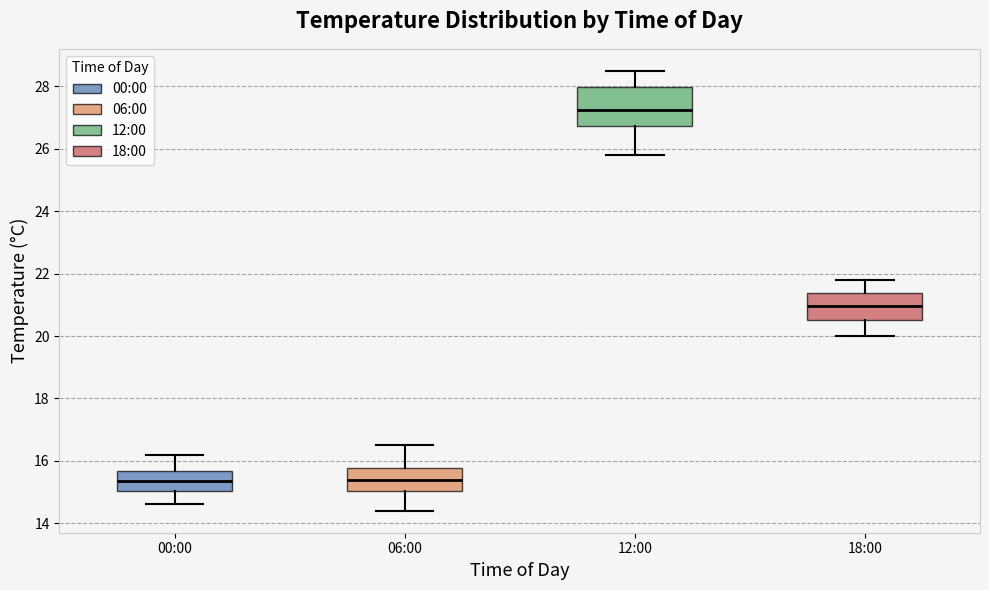

Which box's median line is the highest?

12:00